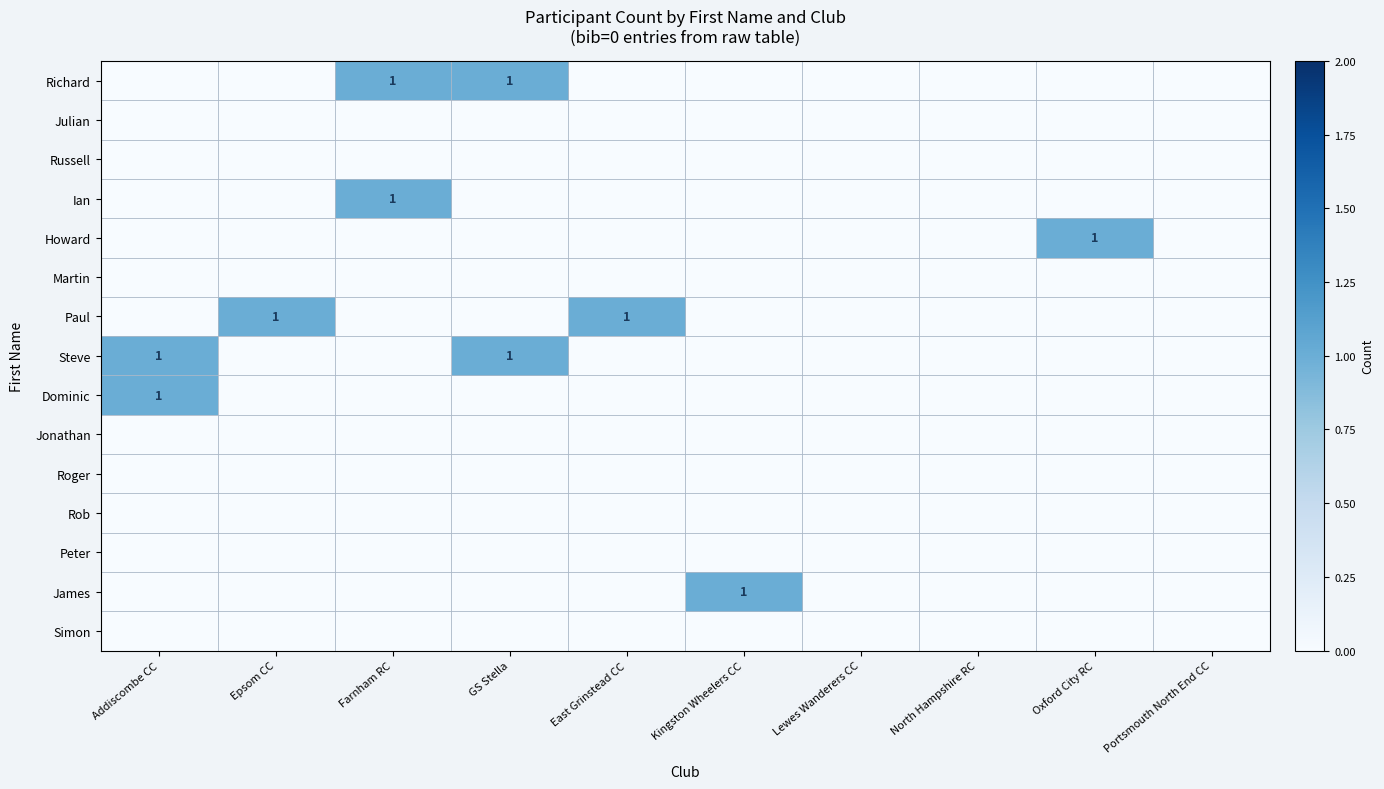

The Dominic series shows 2 at Addiscombe CC. True or false?

False